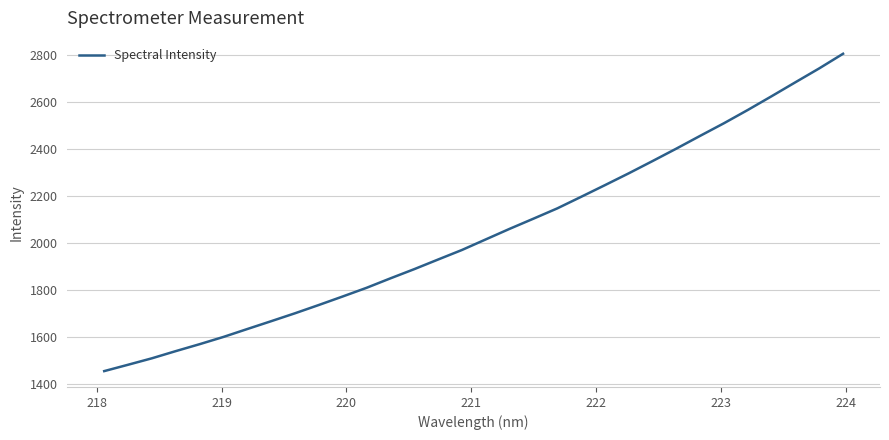

What is the average value?

2042.6